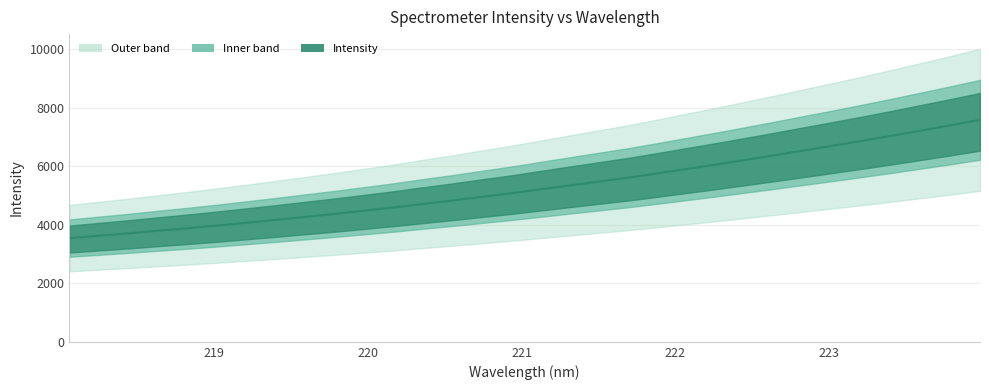

List the labels in order of value, largest first.

223.9802, 223.7895, 223.5987, 223.408, 223.2172, 223.0264, 222.8355, 222.6447, 222.4538, 222.263, 222.0721, 221.8812, 221.6902, 221.4993, 221.3083, 221.1174, 220.9264, 220.7354, 220.5444, 220.3533, 220.1623, 219.9712, 219.7801, 219.589, 219.3979, 219.2067, 219.0156, 218.8244, 218.6332, 218.442, 218.2508, 218.0596